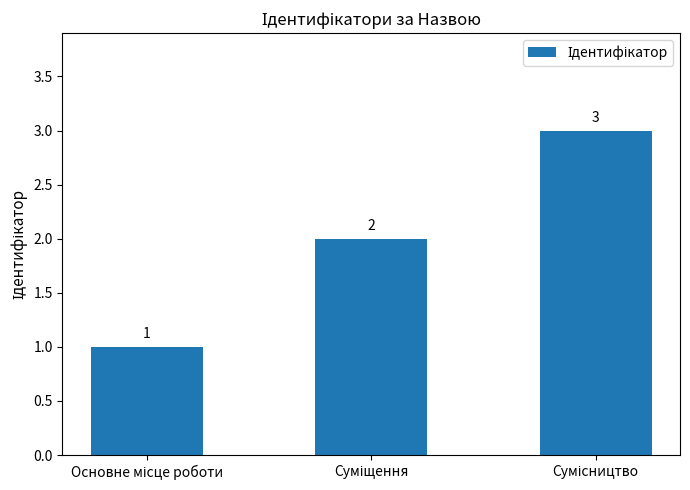

How many series are shown in this chart?

1